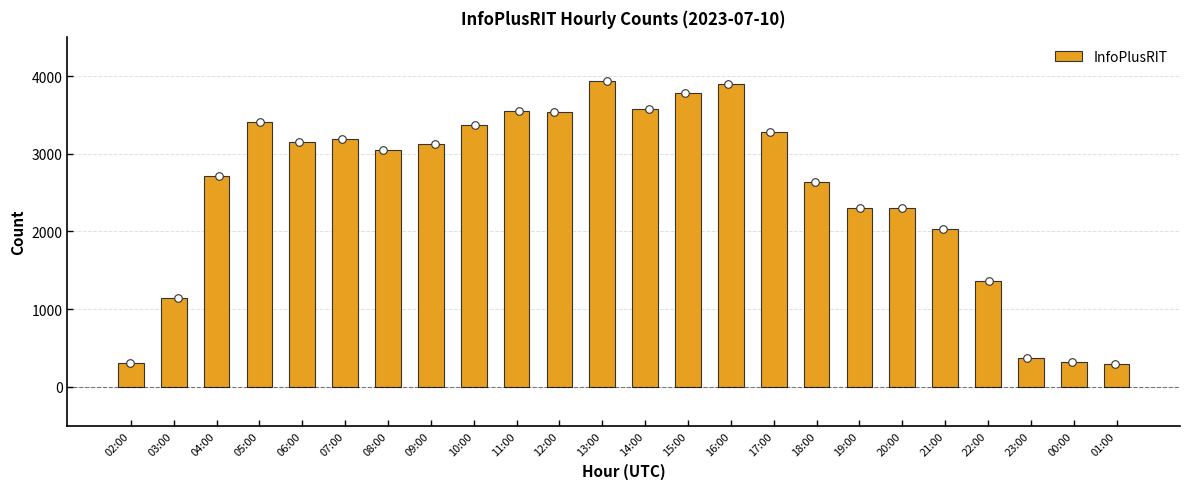

Between 06:00 and 02:00, which is larger?

06:00